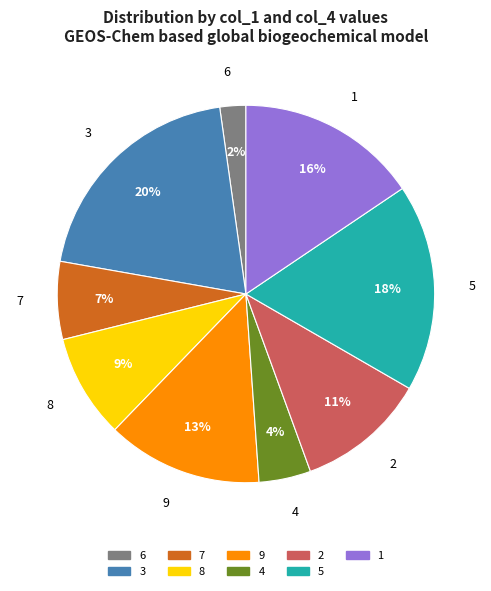

To the nearest percent, what percentage of the pie is 5?

18%